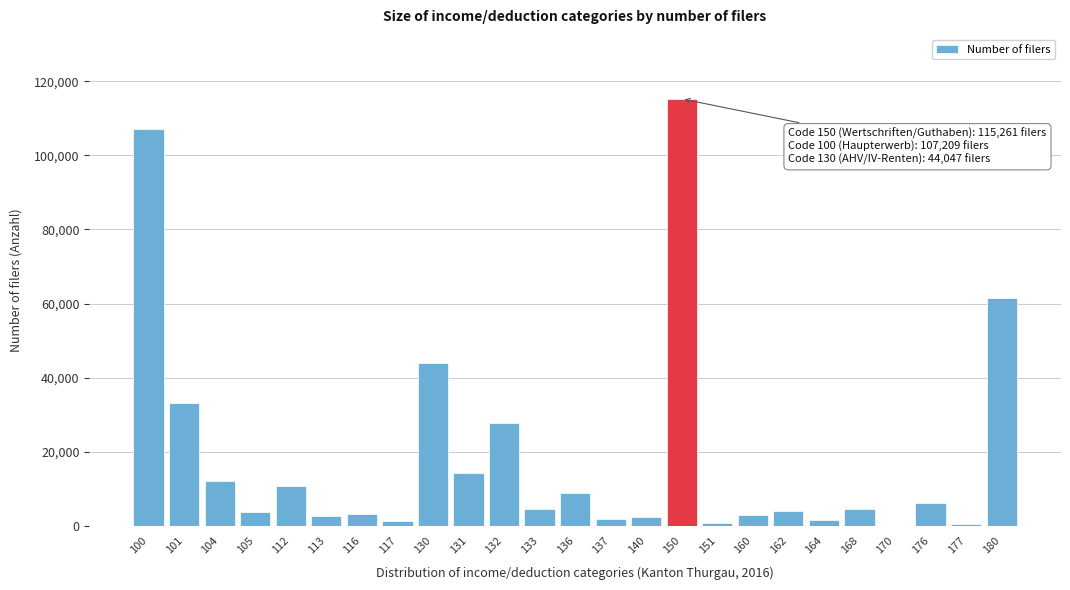

What is the maximum value shown in the chart?

115261